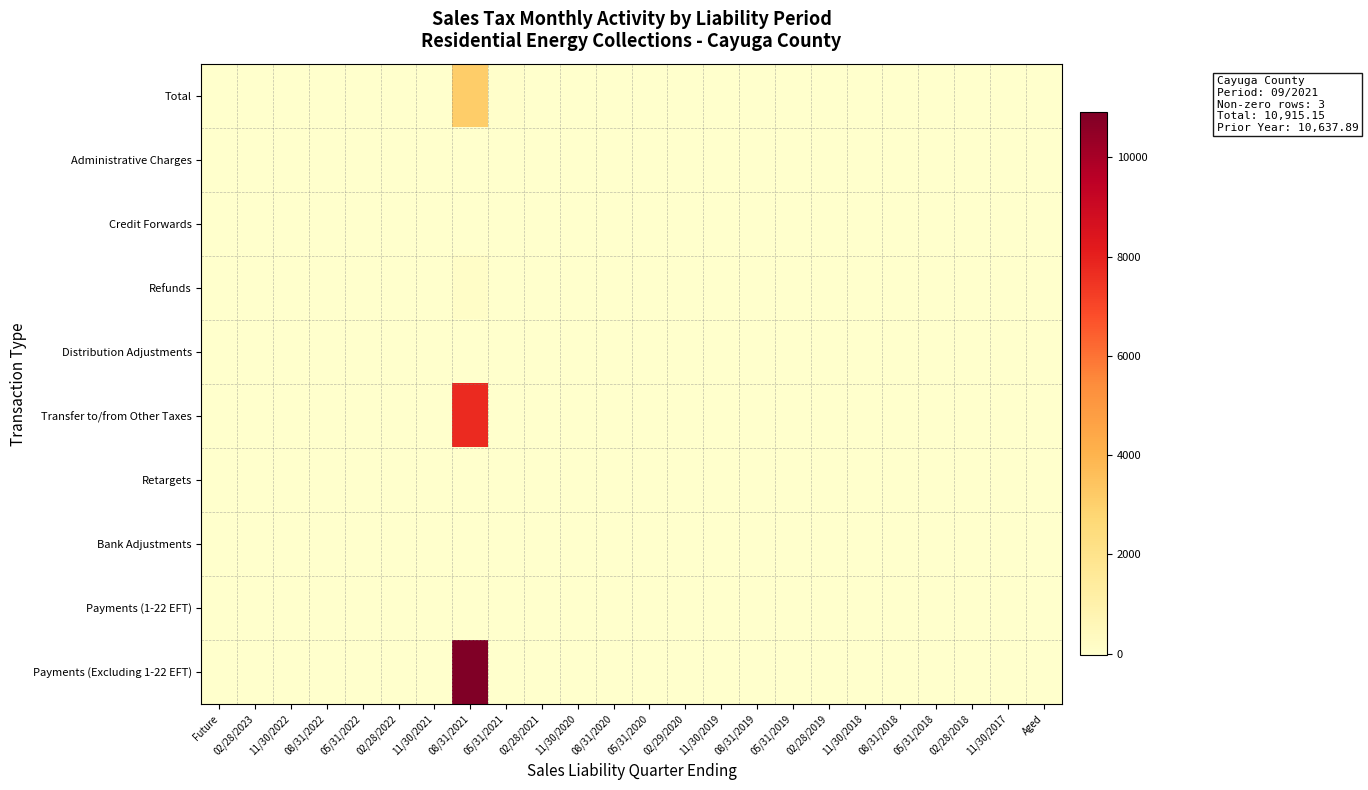

Which series has the largest total across all categories?

Payments (Excluding 1-22 EFT)